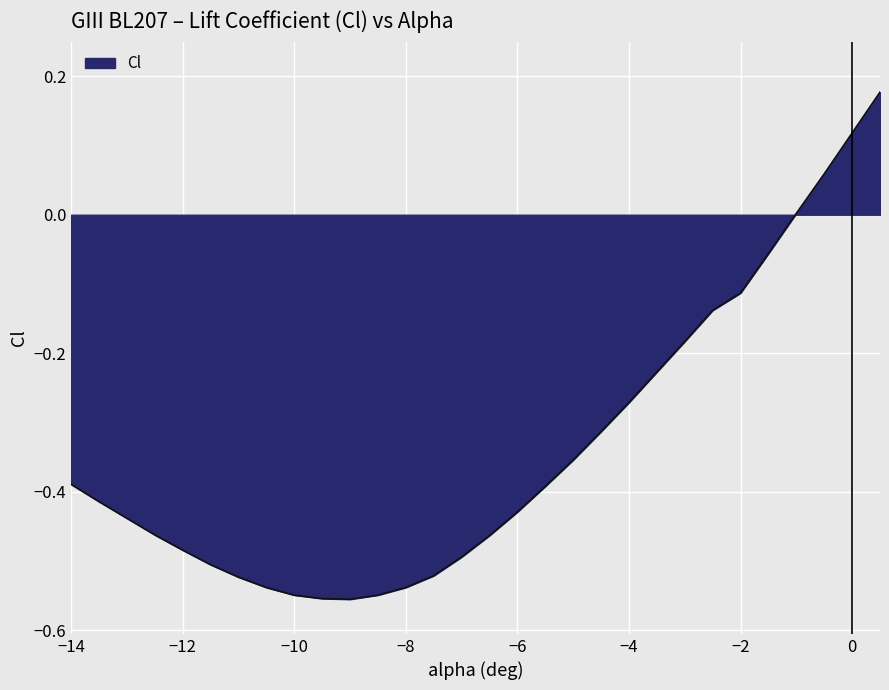

What is the difference between the maximum and minimum values?

0.7